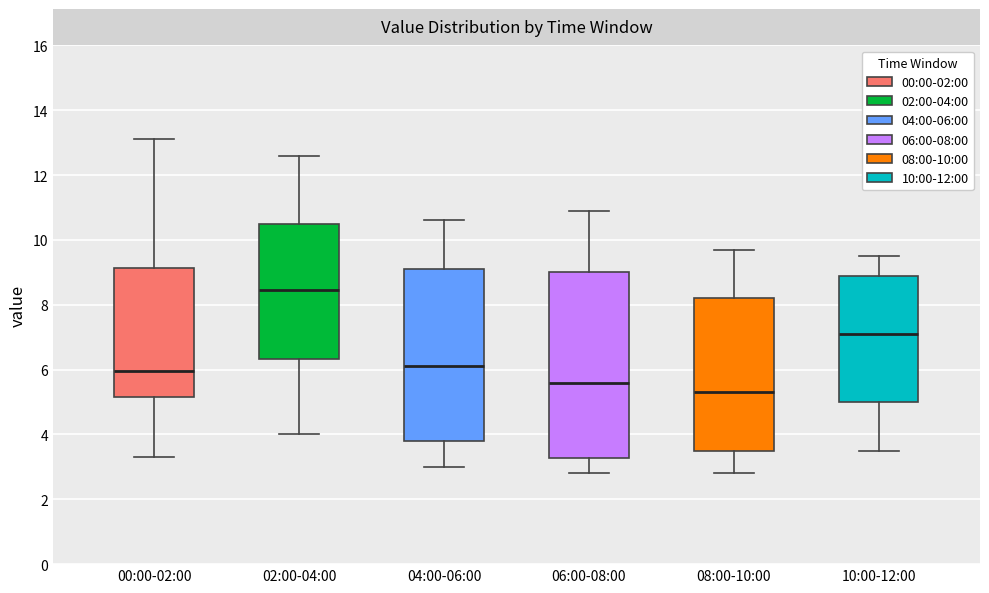

Comparing the boxes themselves (not the whiskers), which one is the tallest?

06:00-08:00